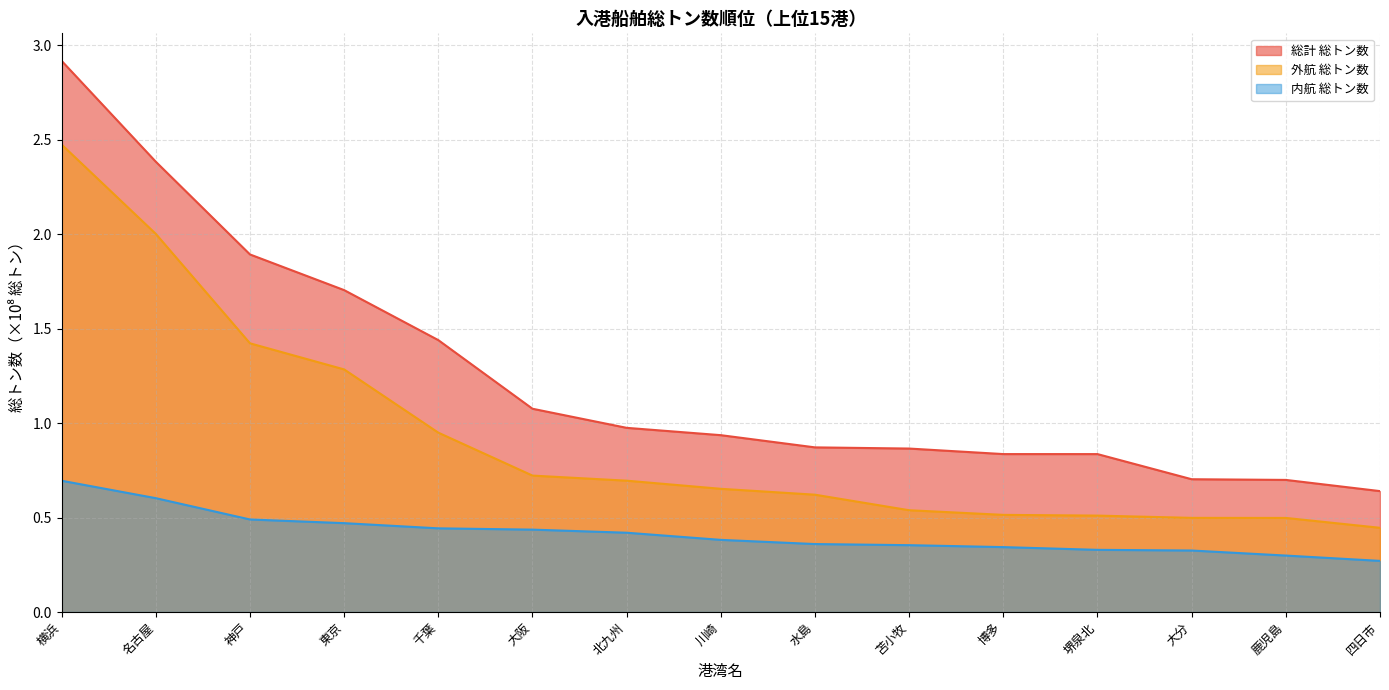

What is the sum of the 総計 総トン数 values at 堺泉北 and 博多?

1.7